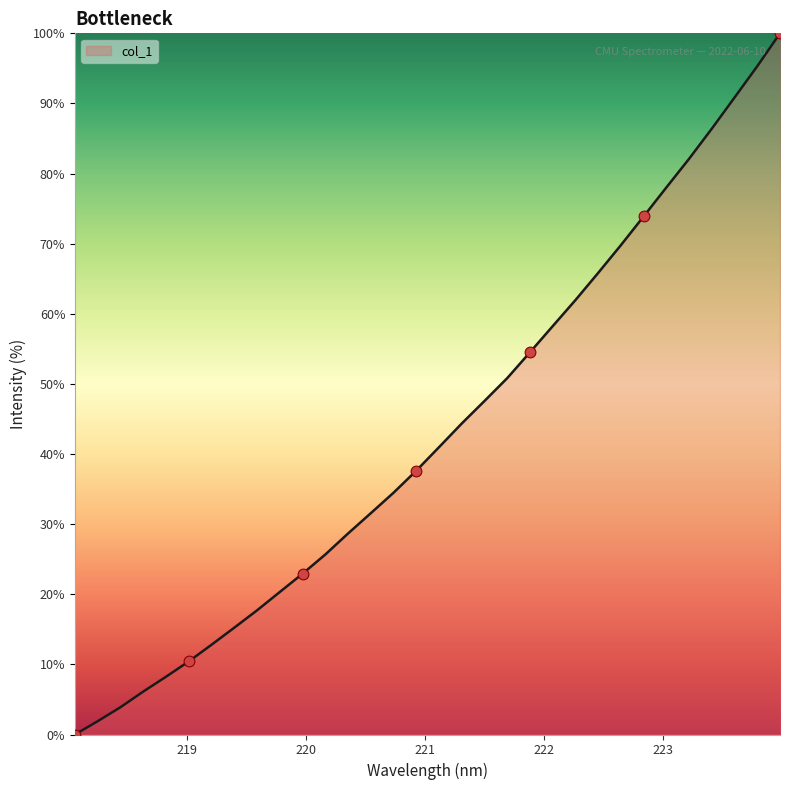

What is the greatest value displayed?

100.0